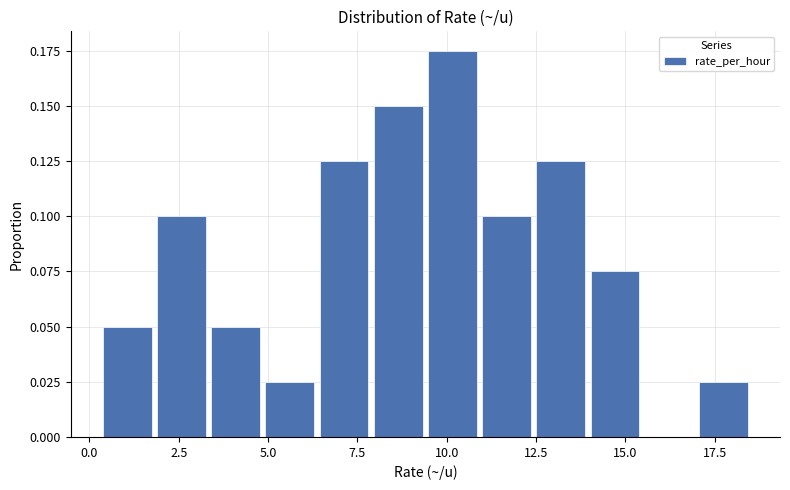

Around what value on the x-axis is the tallest bar? Give the approximate position of its centre, as read against the axis.

10.0